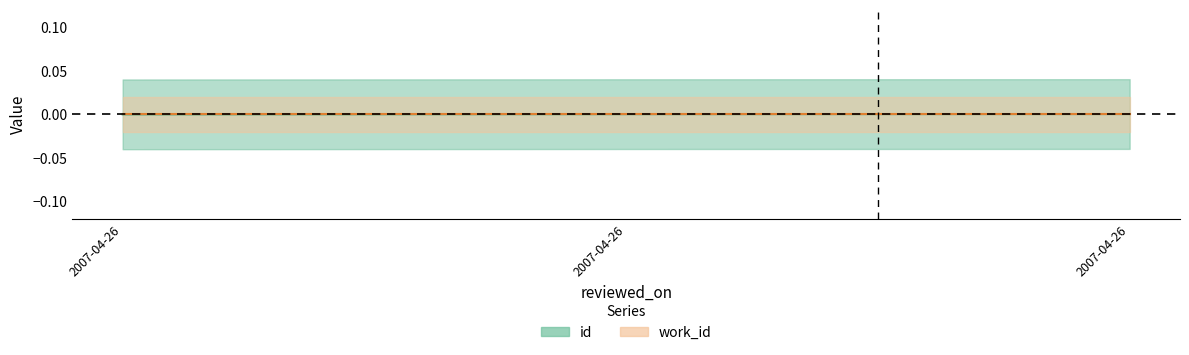

Does the chart have visible grid lines?

No